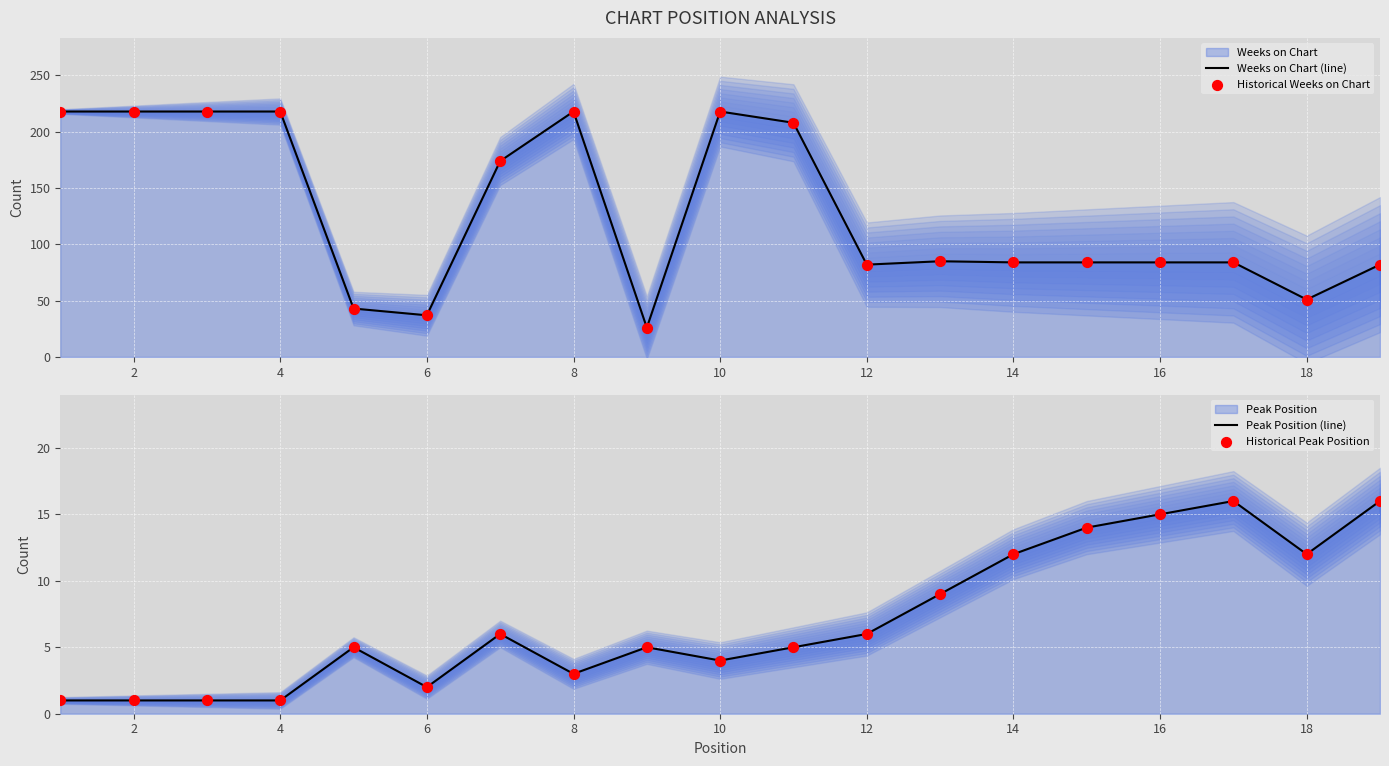

Which series reaches the maximum Y coordinate?

Weeks on Chart (line)